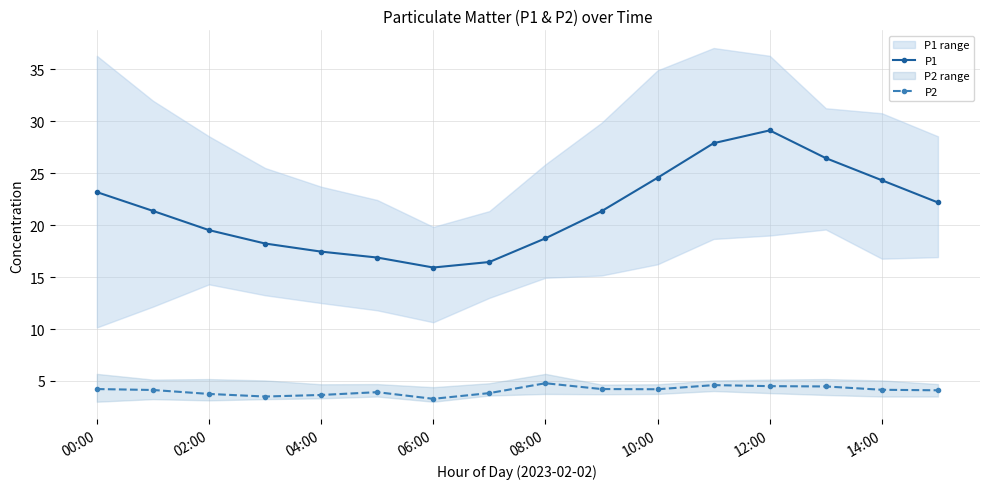

What is the highest value of the P1 series?

29.1